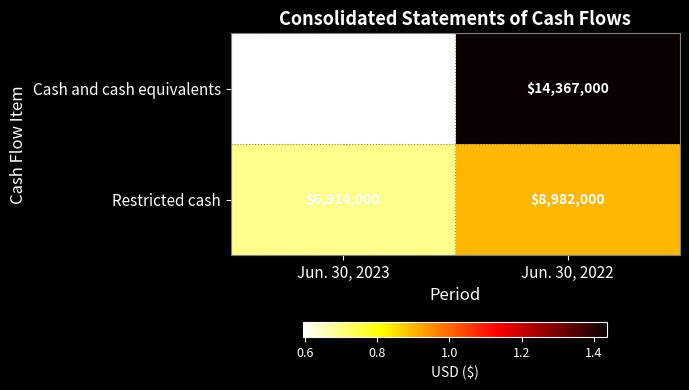

What is the smallest value displayed?

5960000